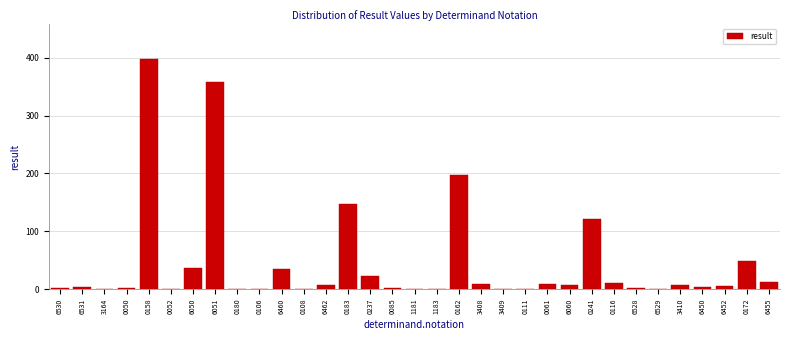

What is the maximum value shown in the chart?

398.0